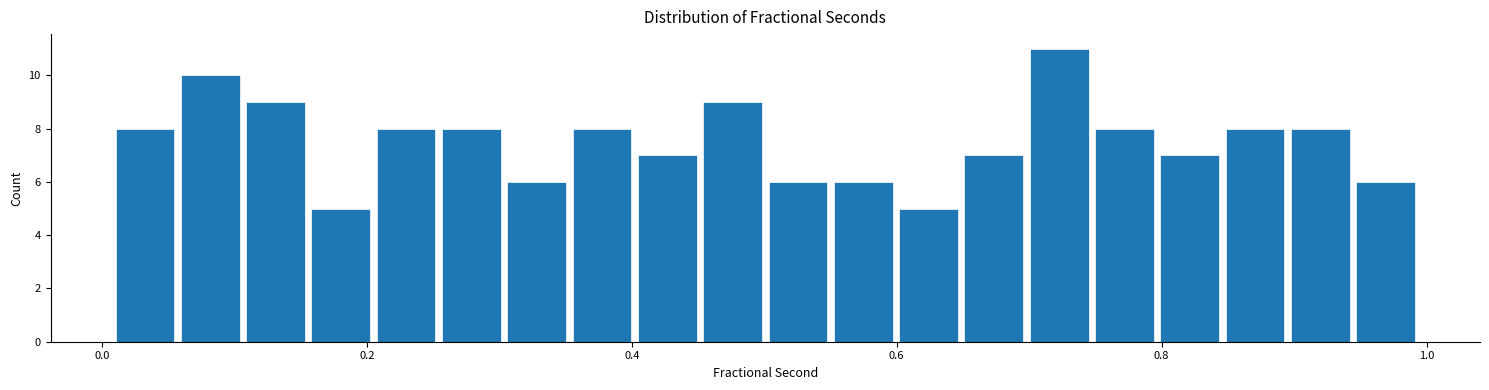

Read against the x-axis, roughly where is the centre of the tallest bar?

0.72